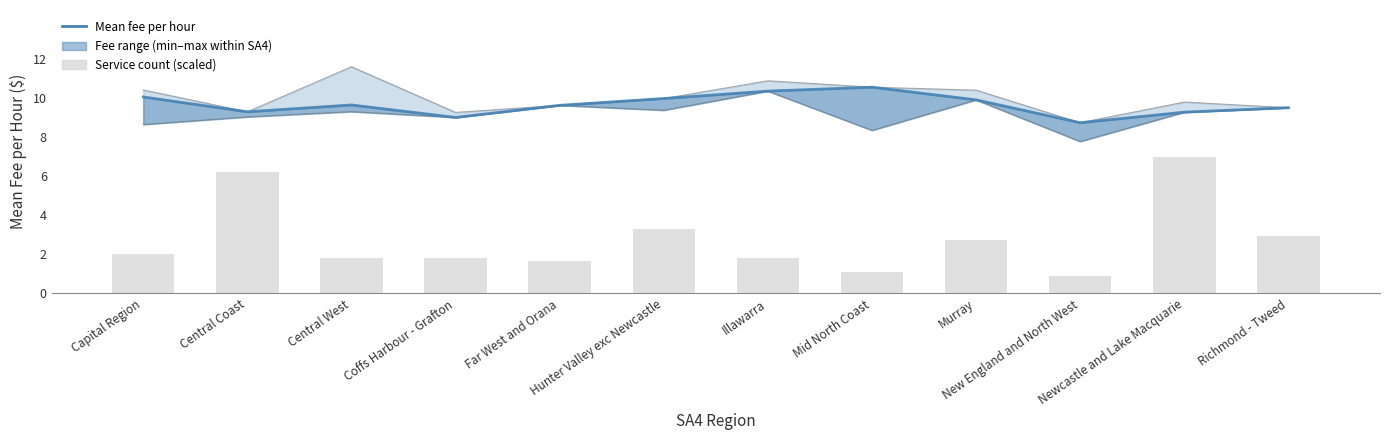

What is the maximum value for Service count?

7.0